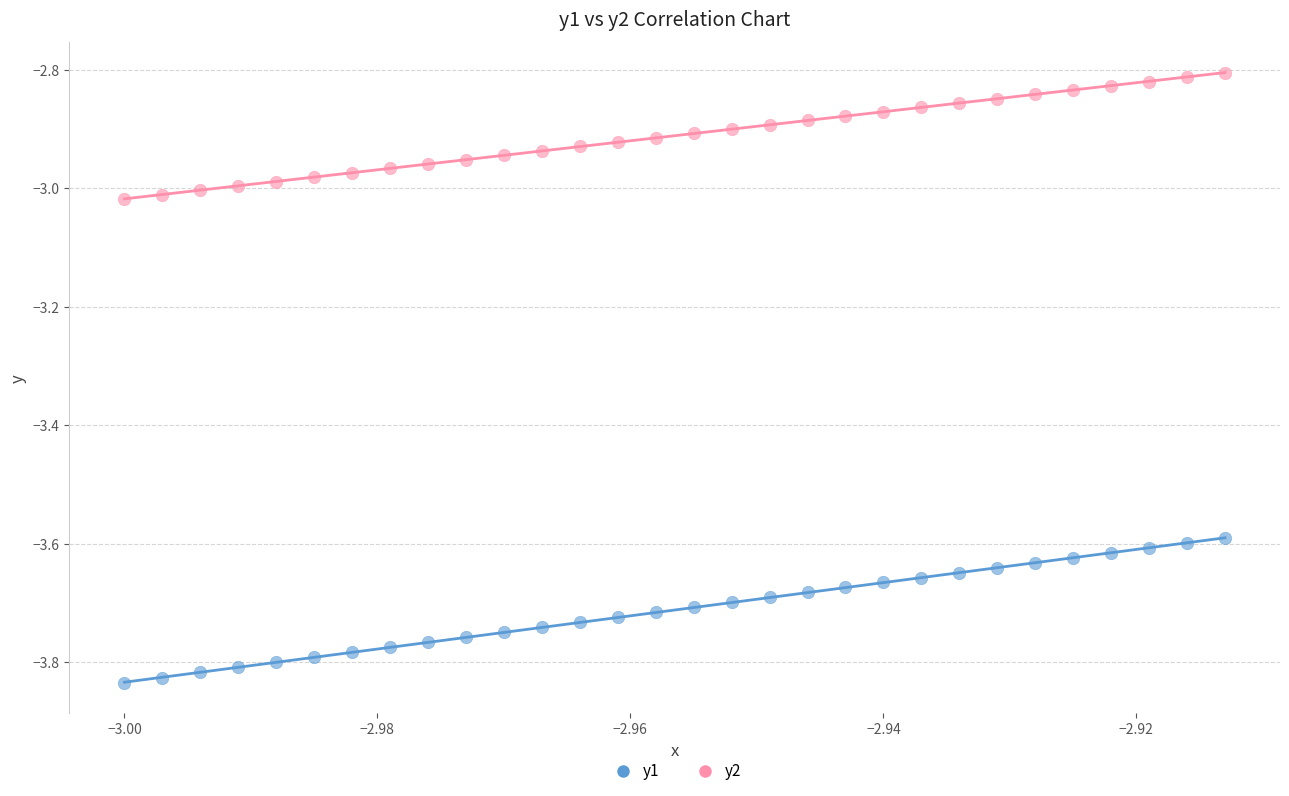

Which series has the widest spread of Y values?

y1